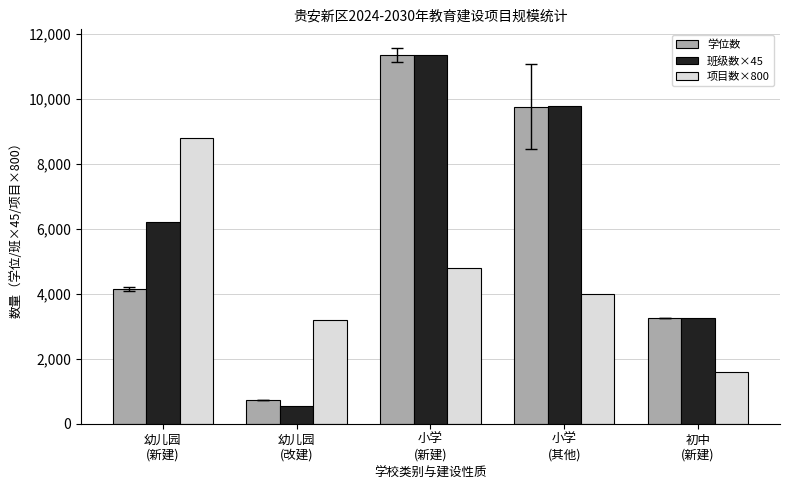

Reading left to right, what are all the values shown in this chart?

学位数: 4140	720	11340	9760	3240
班级数×45: 6210	540	11340	9765	3240
项目数×800: 8800	3200	4800	4000	1600